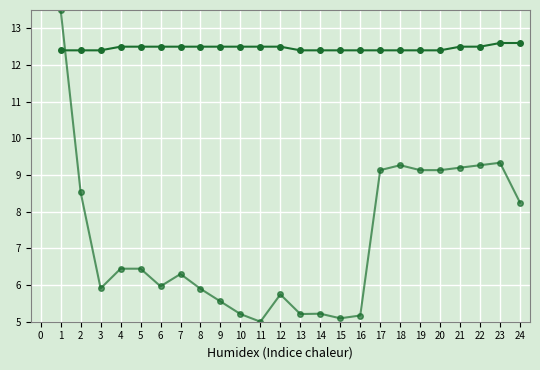

How many series are shown in this chart?

2